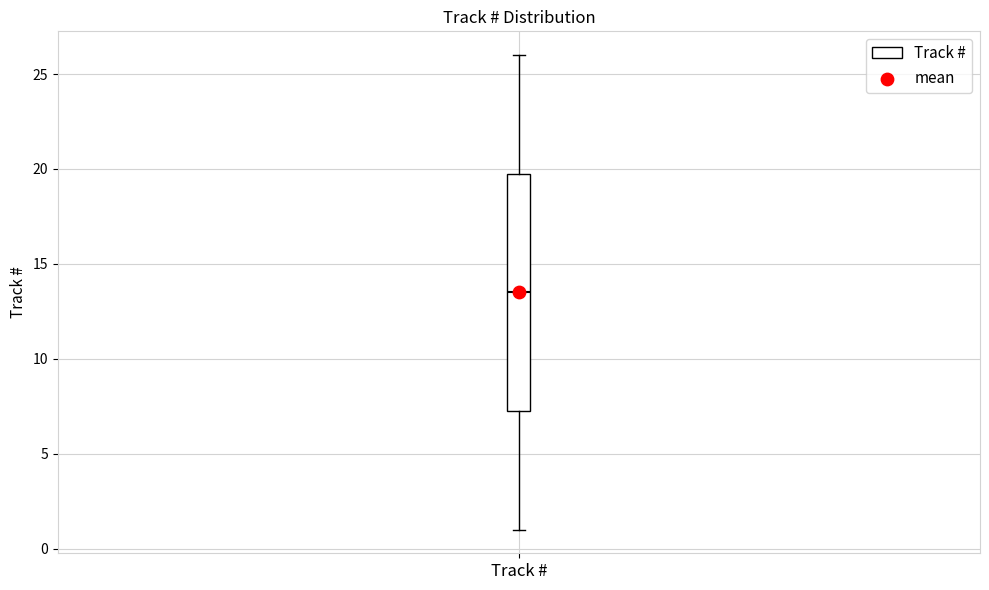

Where does the median line of the box for Track # sit on the y-axis? The values are not printed on the chart, so give them approximately, as read against the axis.

13.5